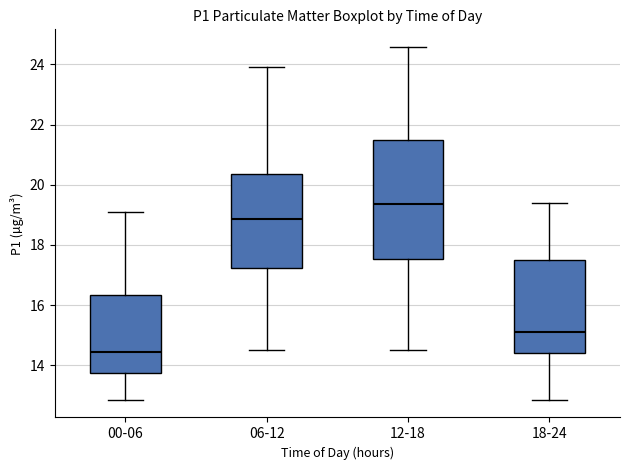

Reading left to right, read every box against the y-axis: the position of its median line, the range the box covers, and the ends of its whiskers. The values are not printed on the chart, so give them approximately, as read against the axis.

00-06: median 14.4, box 13.8 to 16.4, whiskers 12.8 to 19.2
06-12: median 18.8, box 17.2 to 20.4, whiskers 14.6 to 24.0
12-18: median 19.4, box 17.6 to 21.4, whiskers 14.6 to 24.6
18-24: median 15.2, box 14.4 to 17.4, whiskers 12.8 to 19.4